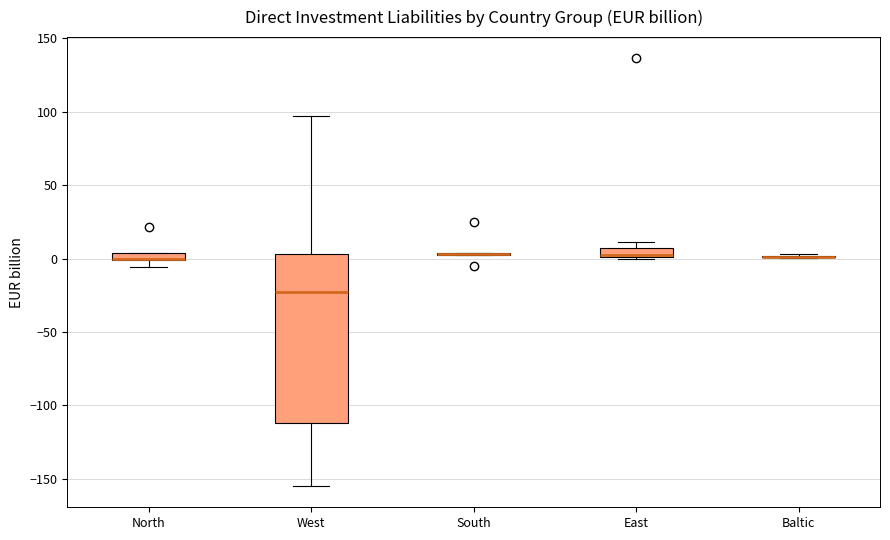

Comparing the boxes themselves (not the whiskers), which one is the tallest?

West